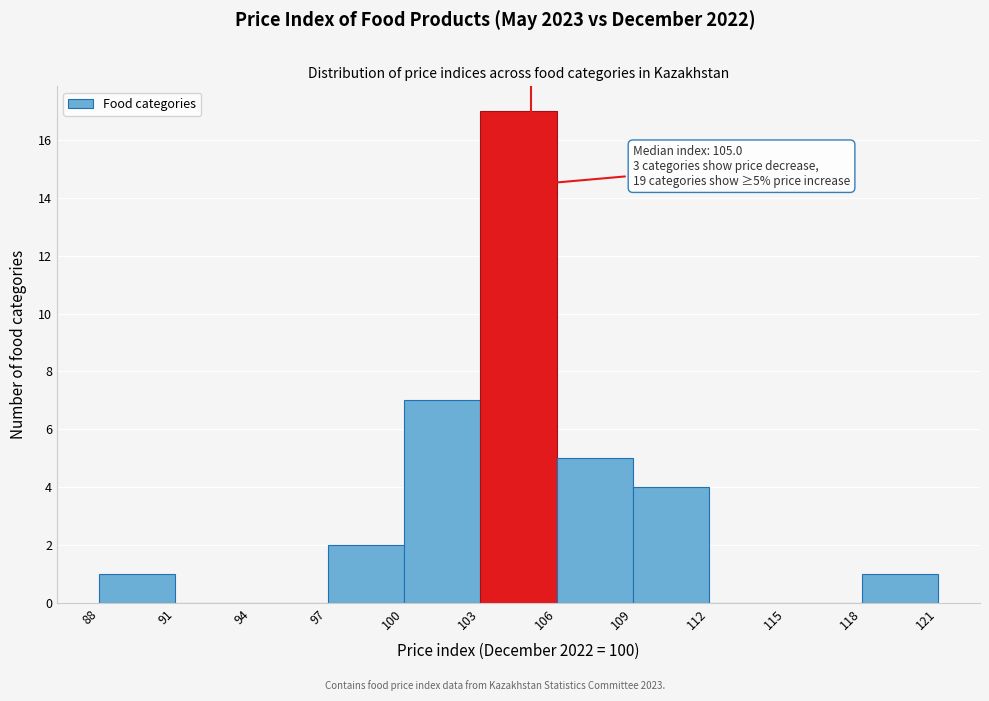

Which range on the x-axis has the tallest bar?

103 to 106